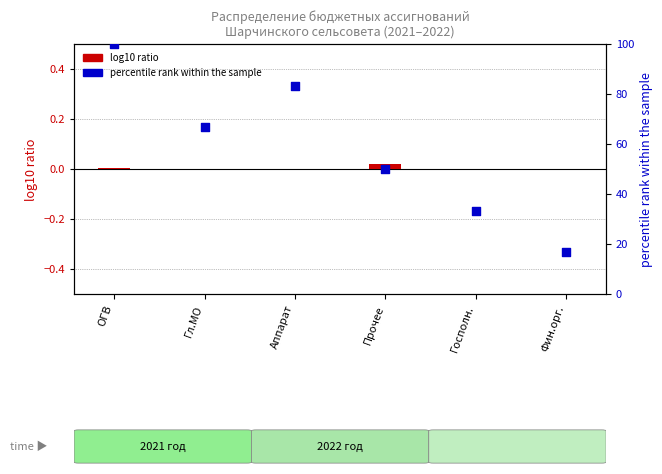

Which series has the widest spread of Y values?

percentile rank within the sample